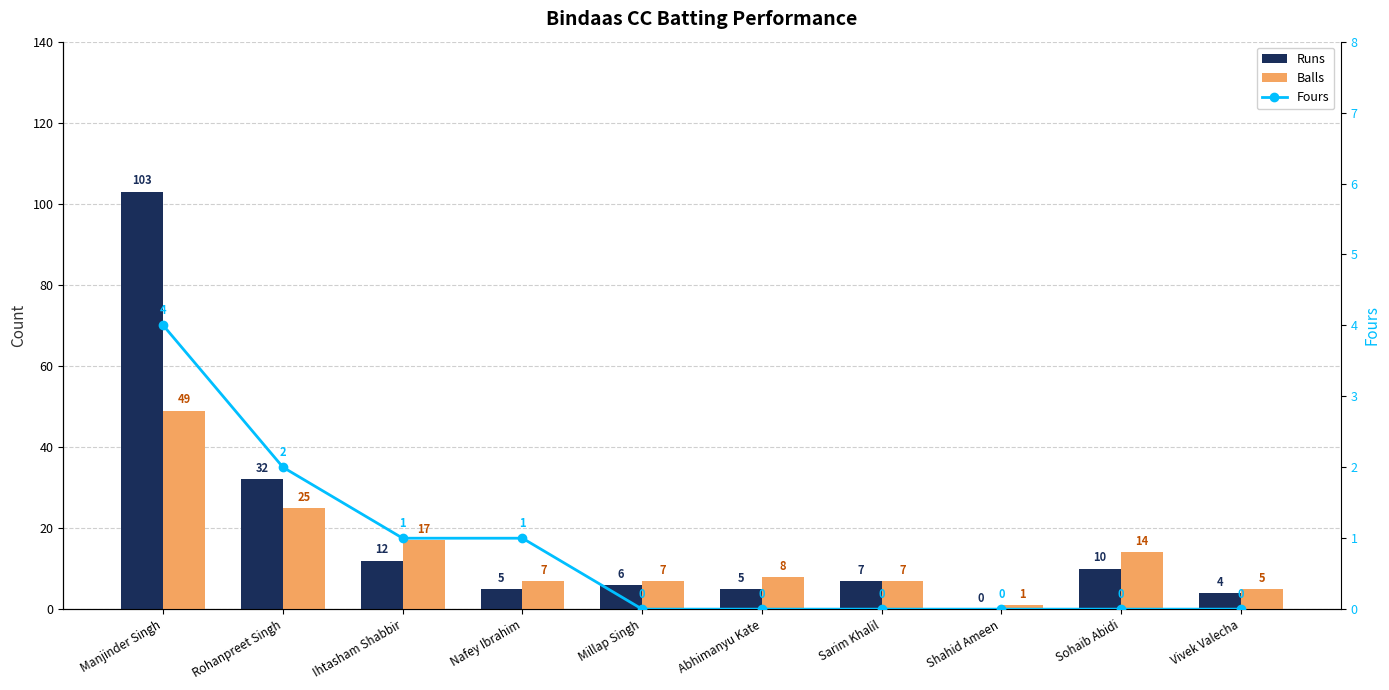

List the series in order of their overall mean, highest first.

Runs, Balls, Fours